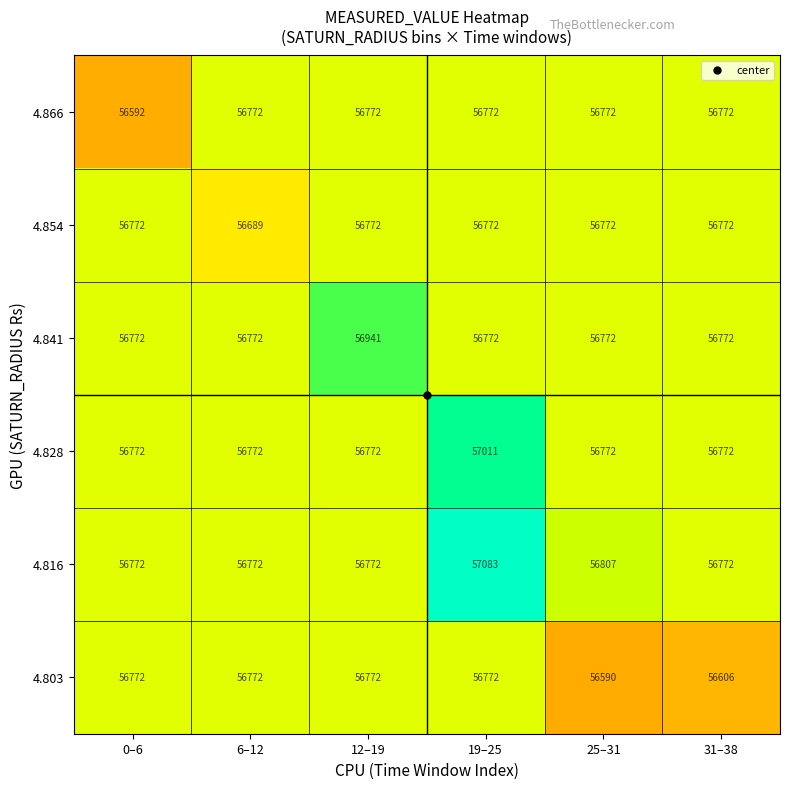

What is the lowest value of the 4.816 series?

56772